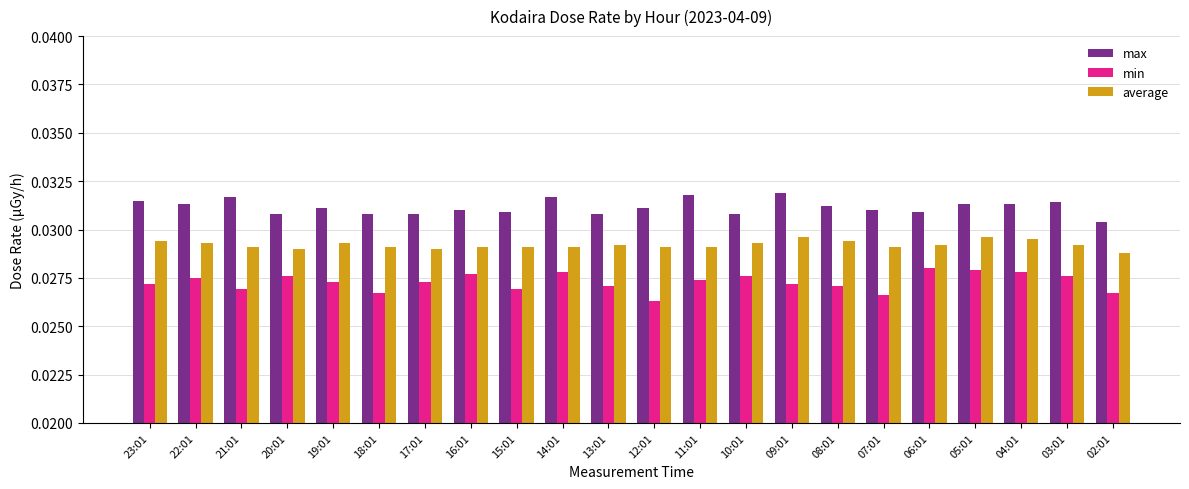

Is the value of max at 12:01 greater than the value of average at 14:01?

Yes